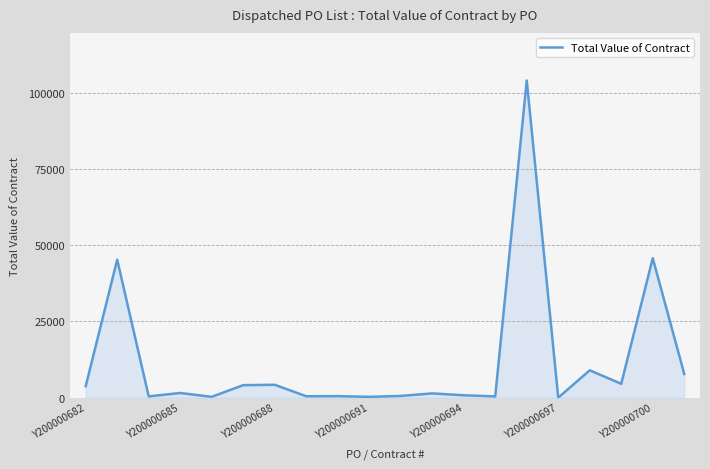

What is the difference between the maximum and minimum values?

103961.4